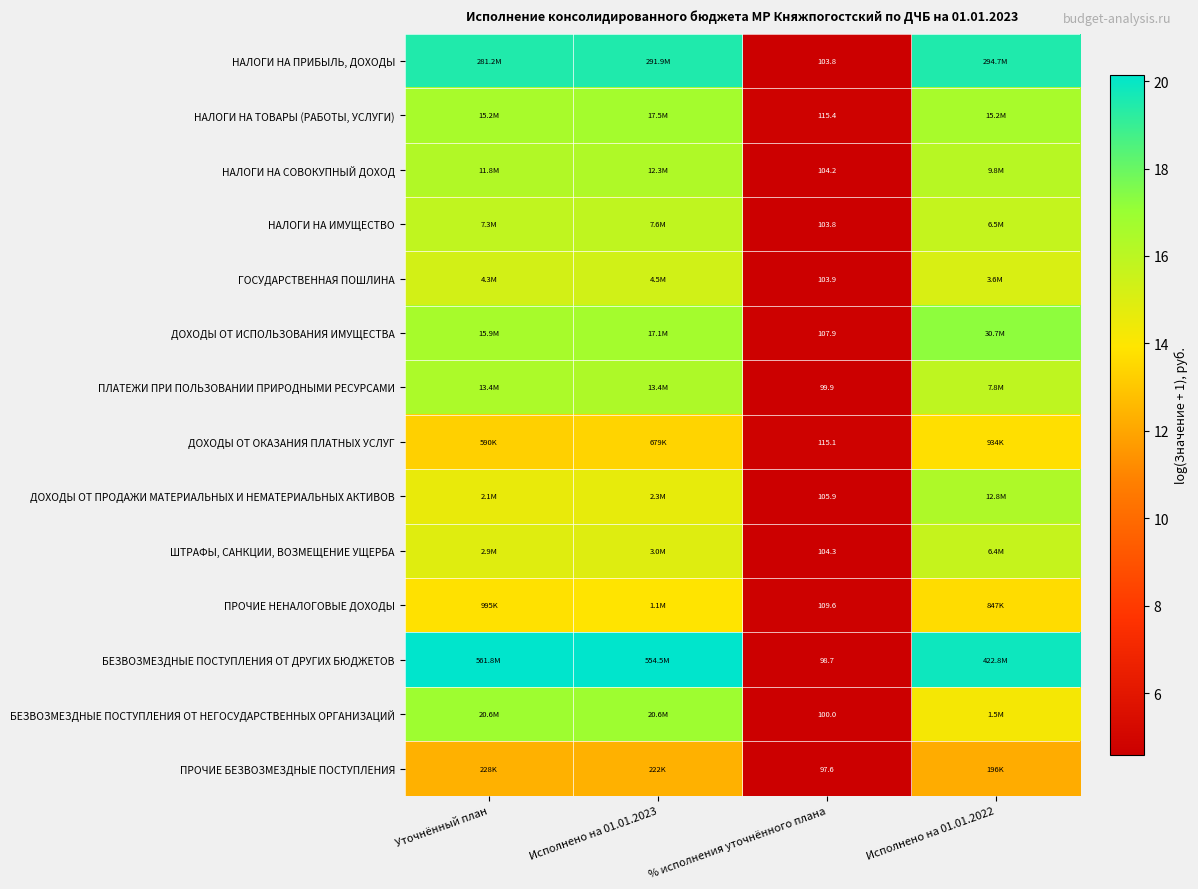

Read the БЕЗВОЗМЕЗДНЫЕ ПОСТУПЛЕНИЯ ОТ НЕГОСУДАРСТВЕННЫХ ОРГАНИЗАЦИЙ value at Исполнено на 01.01.2023.

16.8